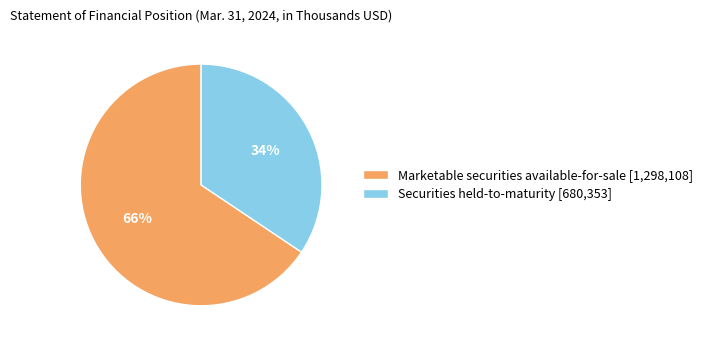

Combined, do Marketable securities available-for-sale [1,298,108] and Securities held-to-maturity [680,353] account for over 50%?

Yes